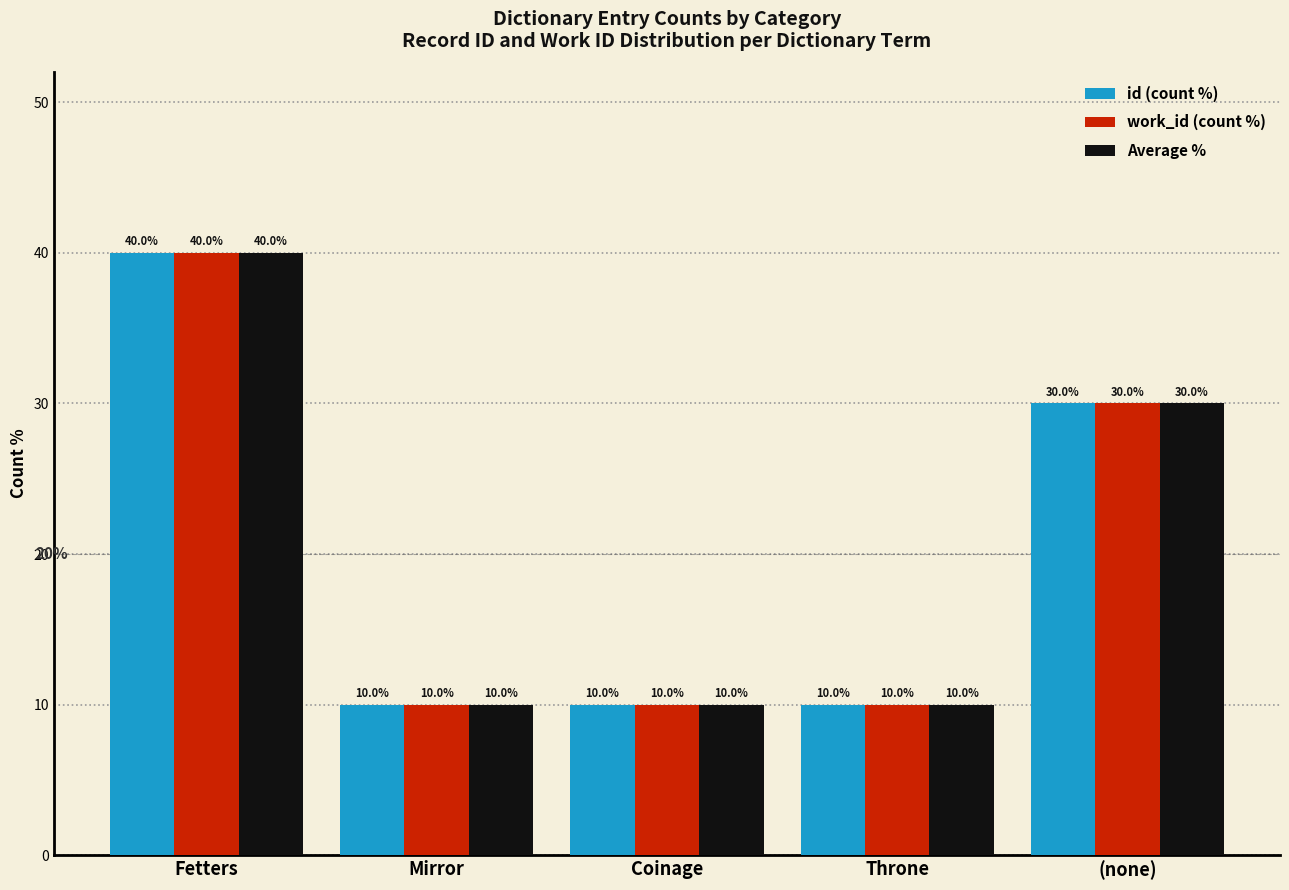

At which category is the sum across all series the highest?

Fetters